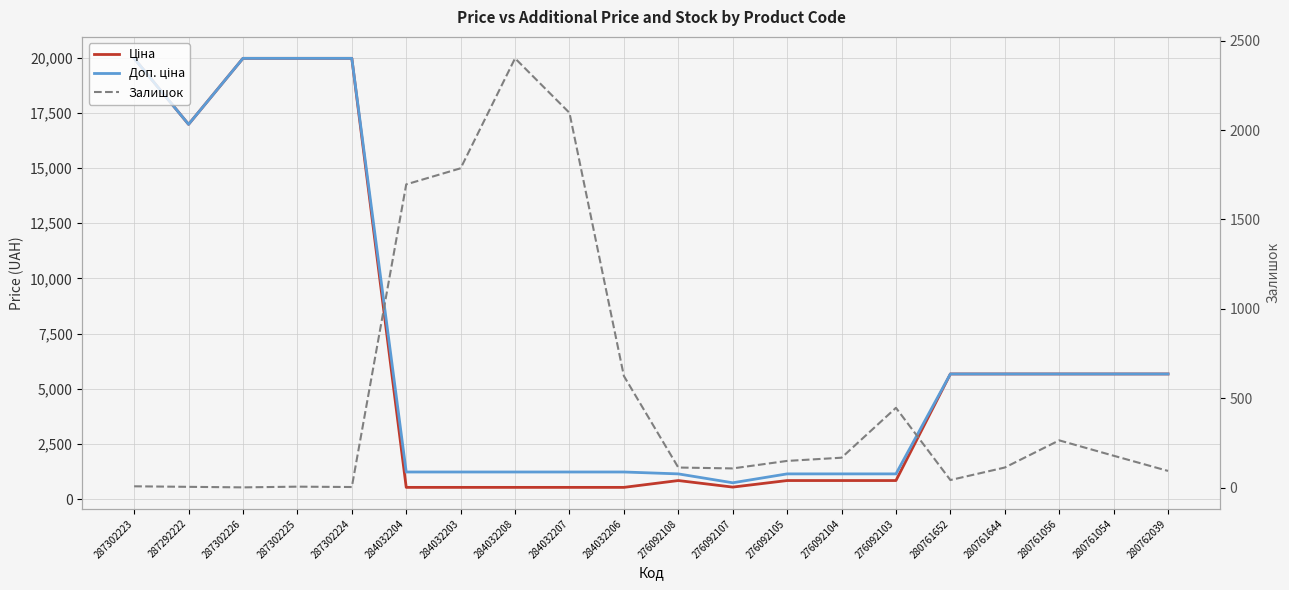

True or false: Доп. ціна and Ціна intersect in this chart.

False